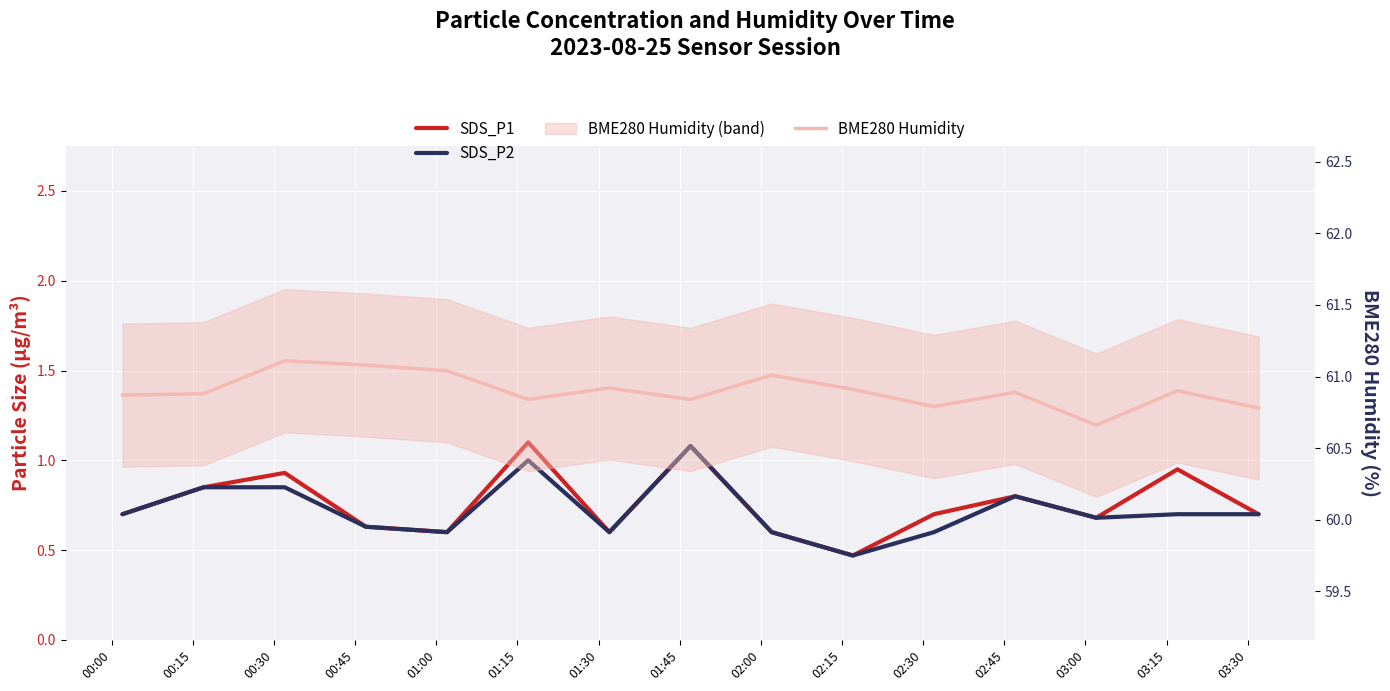

In SDS_P1, how many points are lower than both neighbors (excluding endpoints)?

4